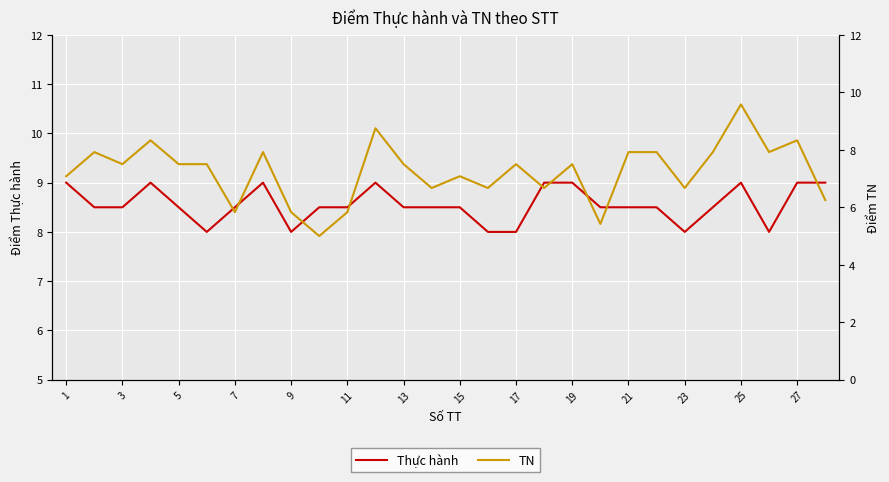

At how many categories does at least one series exceed 5?

28